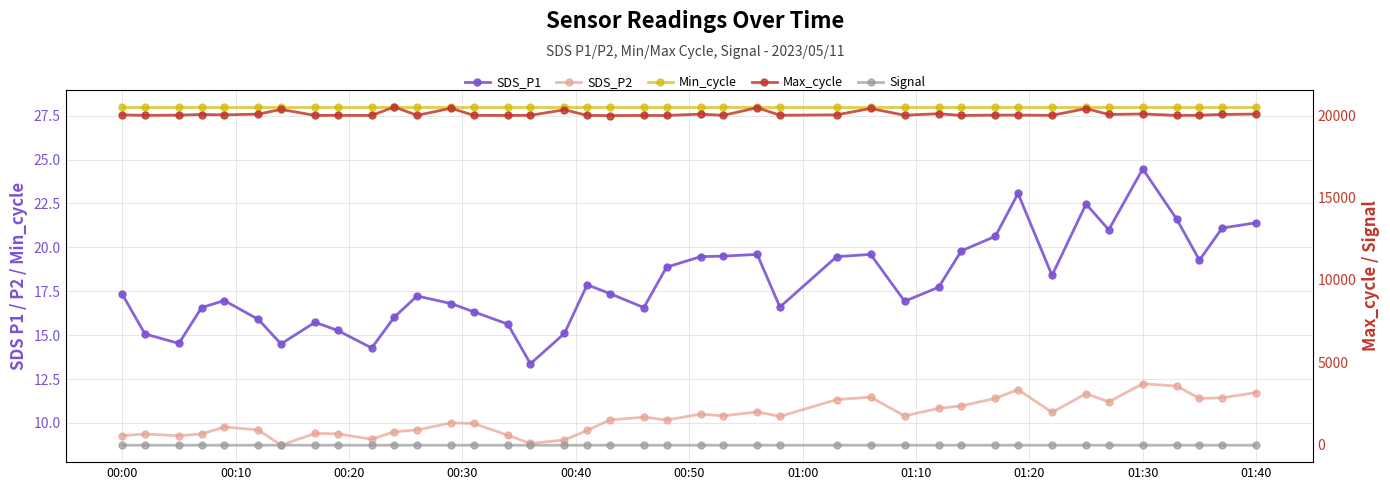

Reading left to right, list all the values displayed in this chart.

SDS_P1: 17.3	15.1	14.5	16.6	17.0	15.9	14.5	15.7	15.3	14.3	16.0	17.2	16.8	16.3	15.6	13.4	15.1	17.9	17.4	16.6	18.9	19.5	19.5	19.6	16.6	19.5	19.6	16.9	17.7	19.8	20.6	23.1	18.4	22.5	21.0	24.5	21.6	19.3	21.1	21.4
SDS_P2: 9.3	9.4	9.3	9.4	9.8	9.6	8.7	9.4	9.4	9.1	9.5	9.6	10.0	10.0	9.3	8.8	9.0	9.6	10.2	10.3	10.2	10.5	10.4	10.6	10.4	11.3	11.5	10.4	10.8	11.0	11.4	11.9	10.6	11.7	11.2	12.2	12.1	11.4	11.4	11.7
Min_cycle: 28.0	28.0	28.0	28.0	28.0	28.0	28.0	28.0	28.0	28.0	28.0	28.0	28.0	28.0	28.0	28.0	28.0	28.0	28.0	28.0	28.0	28.0	28.0	28.0	28.0	28.0	28.0	28.0	28.0	28.0	28.0	28.0	28.0	28.0	28.0	28.0	28.0	28.0	28.0	28.0
Max_cycle: 20055.0	20025.0	20041.0	20076.0	20057.0	20100.0	20388.0	20023.0	20025.0	20021.0	20540.0	20024.0	20461.0	20026.0	20022.0	20028.0	20367.0	20024.0	20013.0	20021.0	20018.0	20101.0	20025.0	20493.0	20033.0	20056.0	20446.0	20033.0	20126.0	20019.0	20042.0	20042.0	20027.0	20438.0	20078.0	20110.0	20022.0	20034.0	20080.0	20105.0
Signal: -69.0	-69.0	-69.0	-69.0	-69.0	-69.0	-69.0	-69.0	-69.0	-69.0	-69.0	-69.0	-69.0	-69.0	-69.0	-69.0	-69.0	-69.0	-69.0	-69.0	-69.0	-69.0	-69.0	-69.0	-69.0	-69.0	-69.0	-69.0	-69.0	-69.0	-68.0	-69.0	-69.0	-69.0	-69.0	-69.0	-68.0	-69.0	-69.0	-68.0